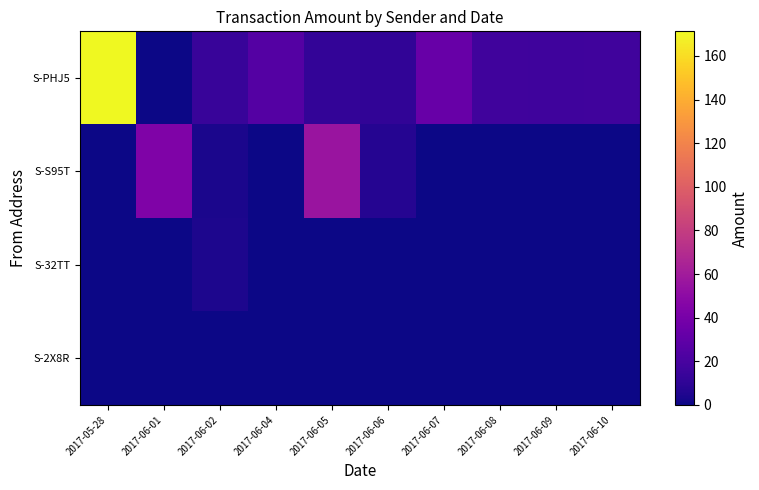

Reading left to right, list all the values displayed in this chart.

S-PHJ5: 2017-05-28=171.3	2017-06-01=0.0	2017-06-02=14.0	2017-06-04=25.3	2017-06-05=11.9	2017-06-06=11.3	2017-06-07=32.9	2017-06-08=16.9	2017-06-09=16.2	2017-06-10=17.3
S-S95T: 2017-05-28=0.0	2017-06-01=44.0	2017-06-02=4.0	2017-06-04=0.0	2017-06-05=56.0	2017-06-06=7.0	2017-06-07=0.0	2017-06-08=0.0	2017-06-09=0.0	2017-06-10=0.0
S-32TT: 2017-05-28=0.0	2017-06-01=0.0	2017-06-02=4.2	2017-06-04=0.0	2017-06-05=0.0	2017-06-06=0.0	2017-06-07=0.0	2017-06-08=0.0	2017-06-09=0.0	2017-06-10=0.0
S-2X8R: 2017-05-28=0.0	2017-06-01=0.0	2017-06-02=0.0	2017-06-04=0.0	2017-06-05=0.0	2017-06-06=0.0	2017-06-07=0.0	2017-06-08=0.0	2017-06-09=0.0	2017-06-10=0.0